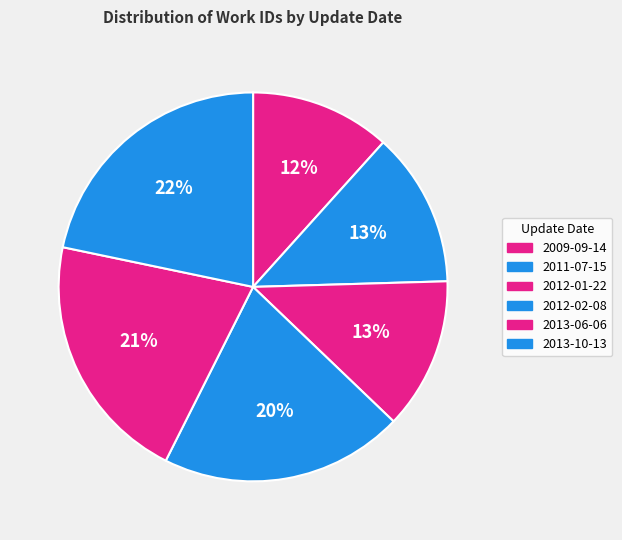

Does any single category account for the majority?

No